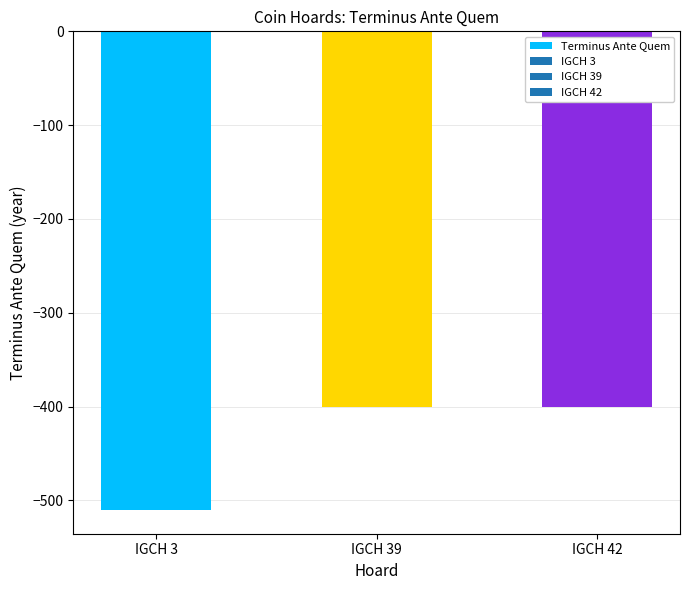

The value at IGCH 42 is -400. True or false?

True